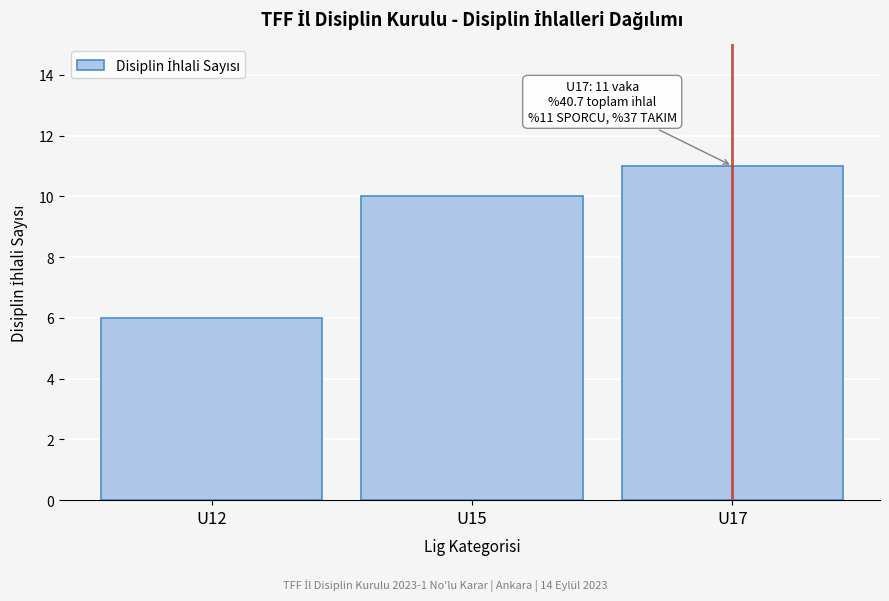

Reading right to left, what are all the values shown in this chart?

U17=11	U15=10	U12=6